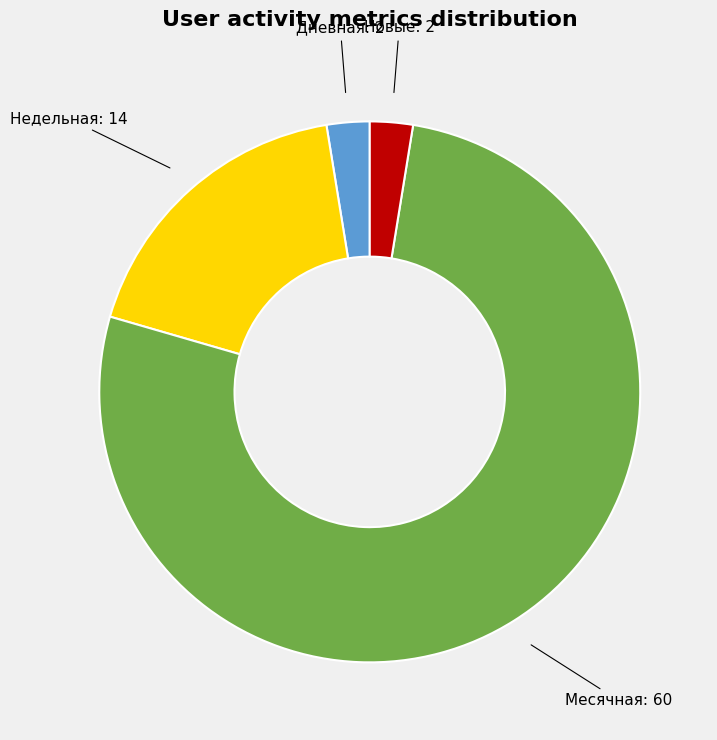

How many slices are in this pie chart?

4